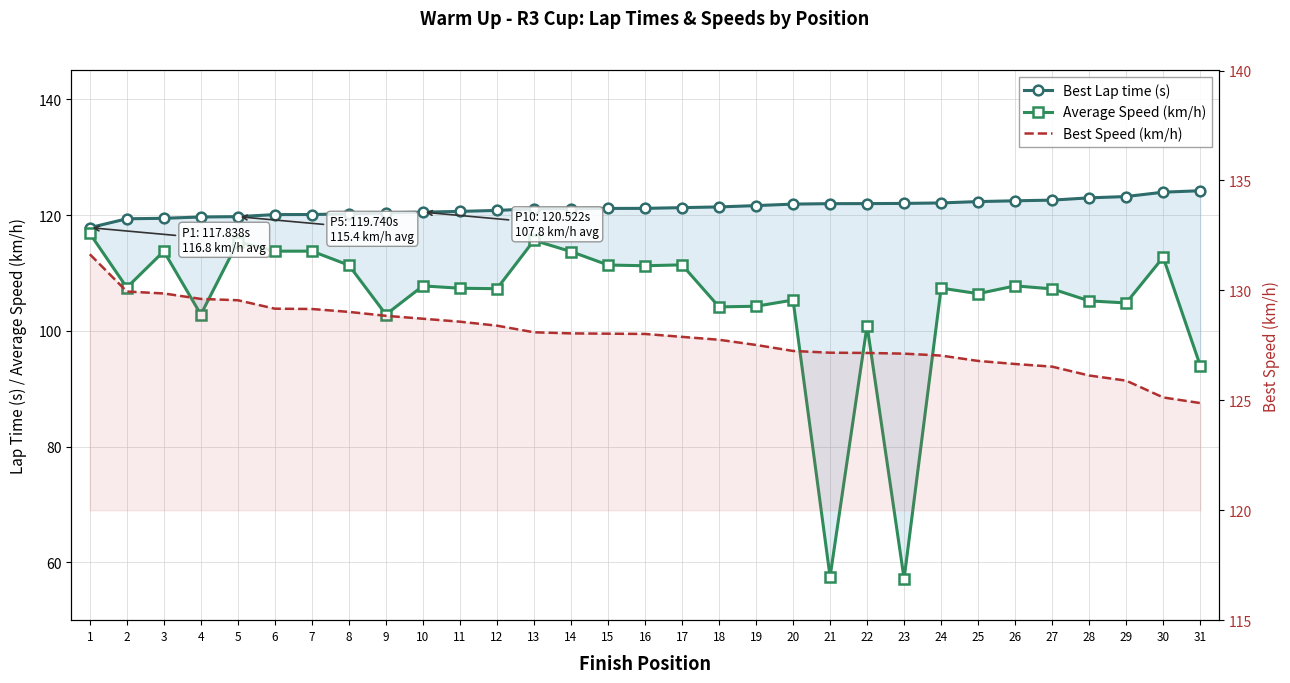

Is the value of Best Speed (km/h) at 8 greater than the value of Best Lap time (s) at 5?

Yes